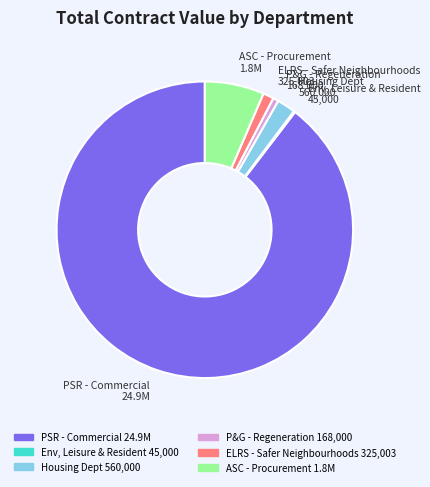

How many segments does this pie chart have?

6